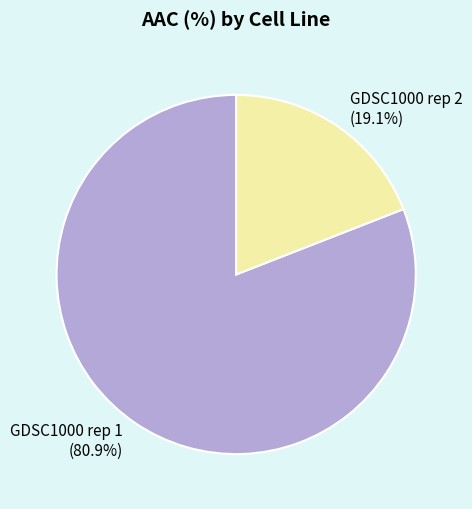

Combined, what portion of the pie is GDSC1000 rep 1 and GDSC1000 rep 2?

100.0%